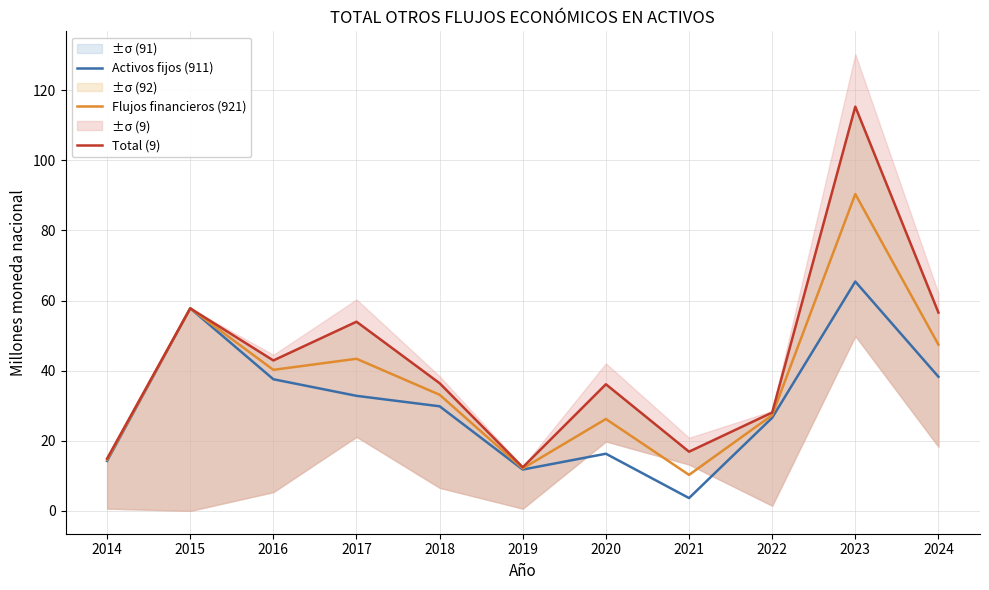

What is the smallest value displayed?

3.7